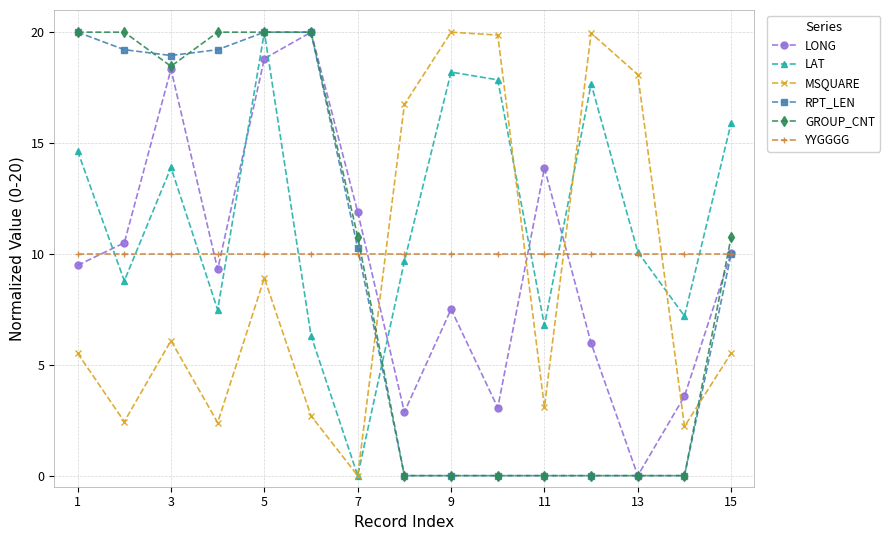

What is the highest value of the GROUP_CNT series?

20.0